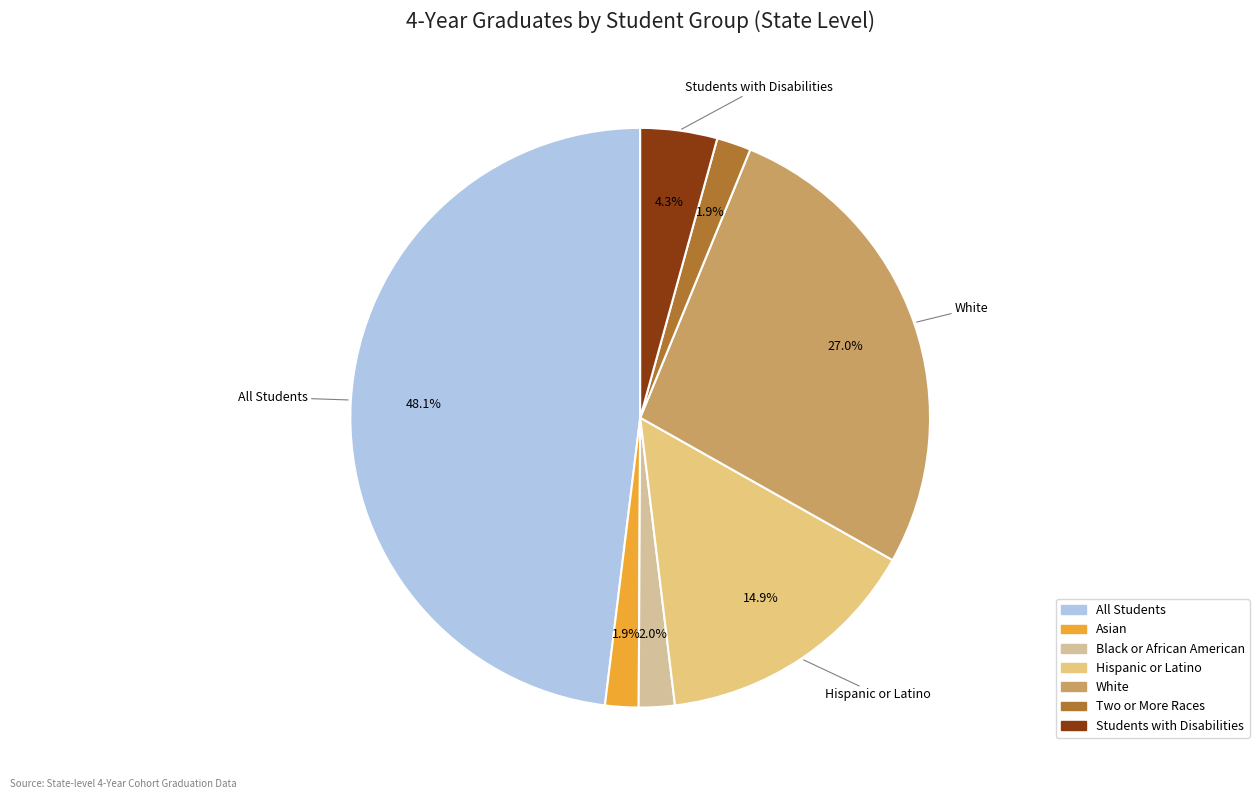

How many segments does this pie chart have?

7